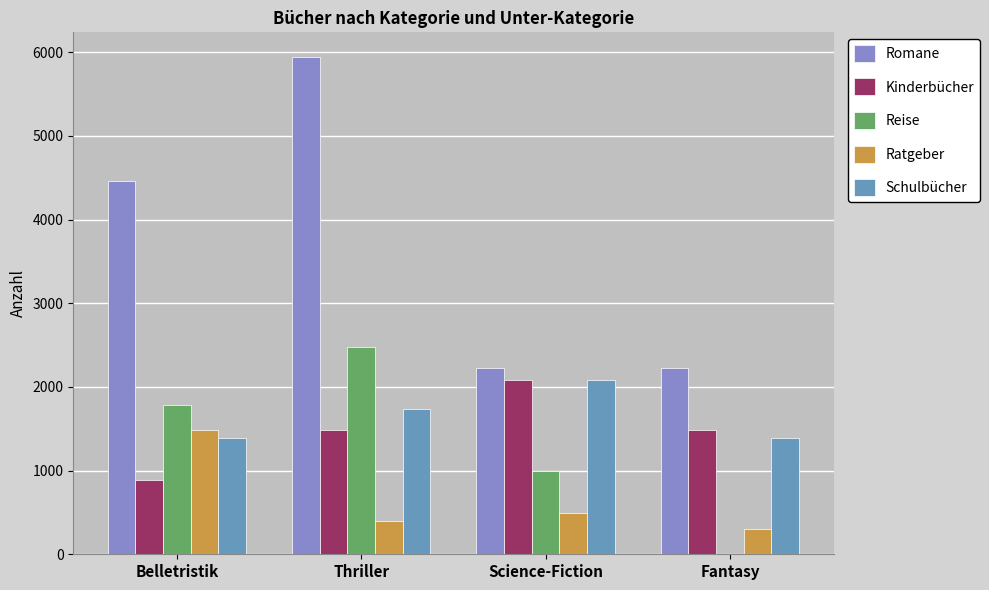

Count the number of data series in this chart.

5